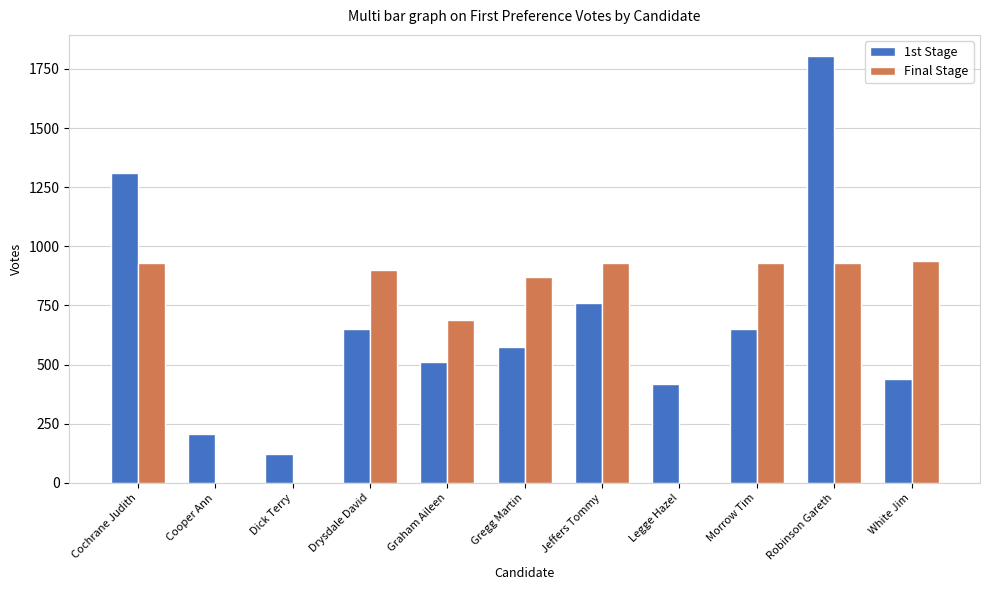

What is the total value across all series at Graham Aileen?

1197.0